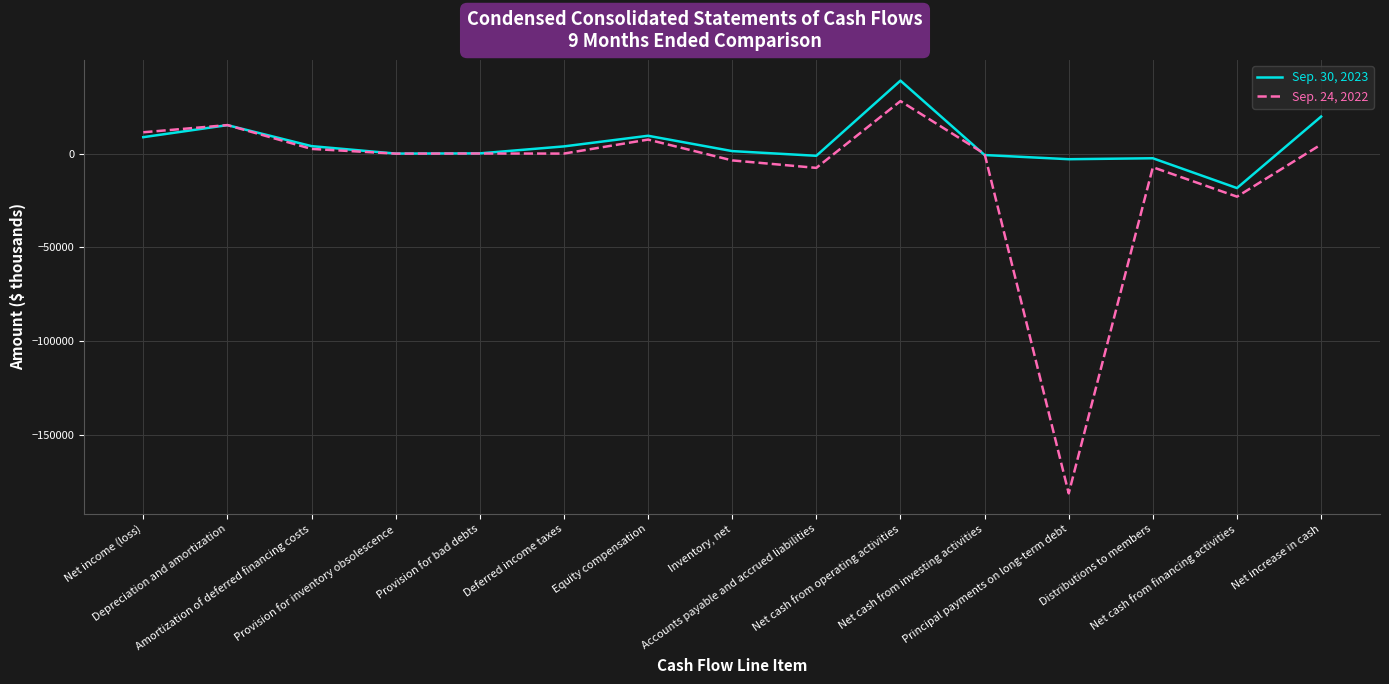

Which series has the widest spread of values?

Sep. 24, 2022